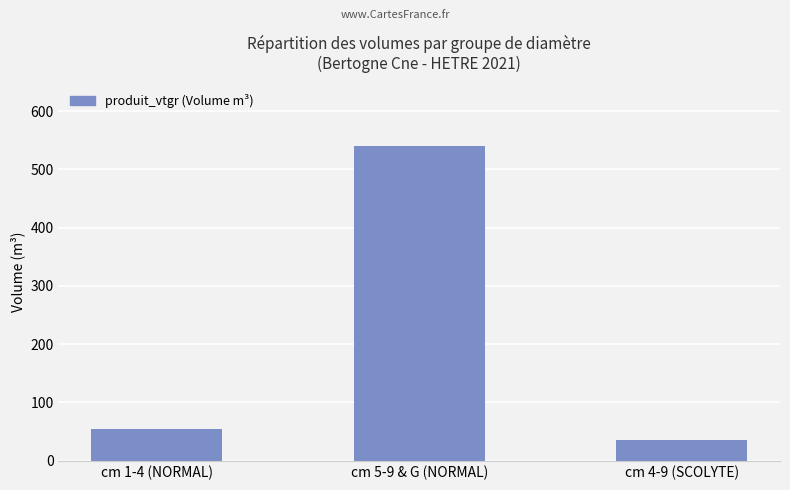

Rank the categories by value from lowest to highest.

cm 4-9 (SCOLYTE), cm 1-4 (NORMAL), cm 5-9 & G (NORMAL)